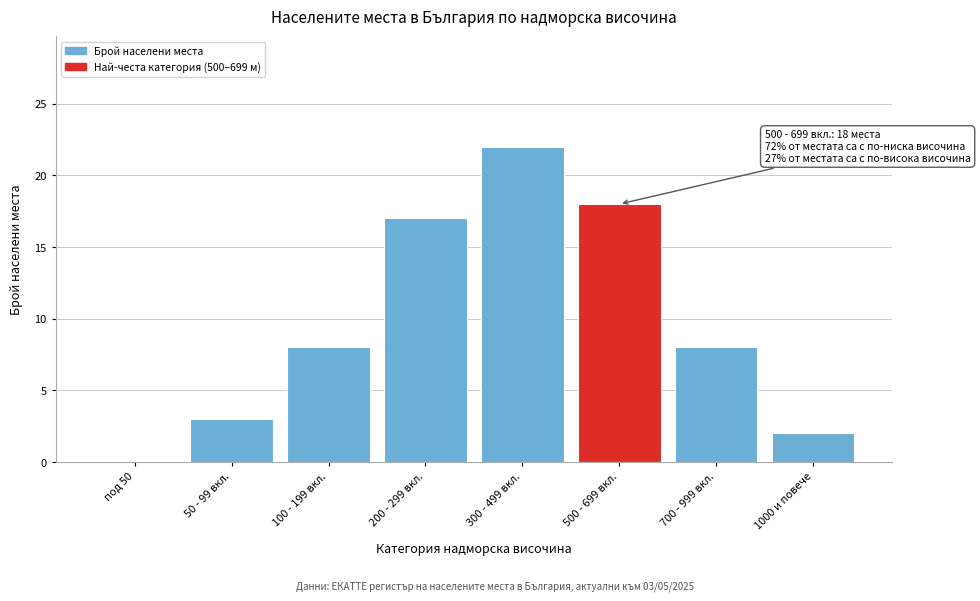

Reading left to right, list all the values displayed in this chart.

под 50=0	50 - 99 вкл.=3	100 - 199 вкл.=8	200 - 299 вкл.=17	300 - 499 вкл.=22	500 - 699 вкл.=18	700 - 999 вкл.=8	1000 и повече=2